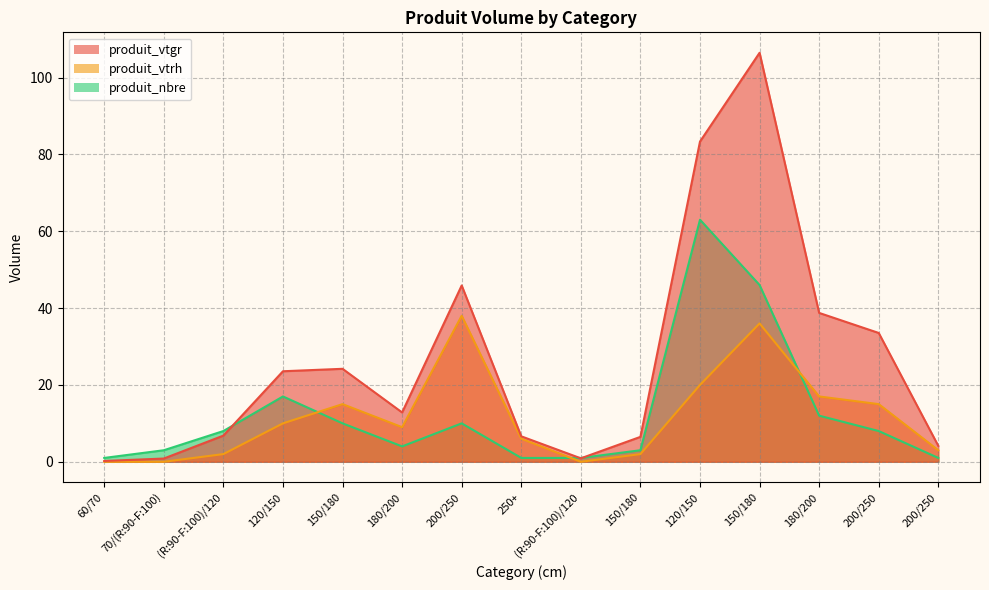

Reading left to right, list all the values displayed in this chart.

produit_vtgr: 60/70=0.2	70/(R:90-F:100)=0.8	(R:90-F:100)/120=6.8	120/150=23.6	150/180=24.2	180/200=12.8	200/250=45.9	250+=6.6	(R:90-F:100)/120=0.9	150/180=6.5	120/150=83.3	150/180=106.4	180/200=38.7	200/250=33.5	200/250=4.1
produit_vtrh: 60/70=0.0	70/(R:90-F:100)=0.0	(R:90-F:100)/120=2.0	120/150=10.0	150/180=15.0	180/200=9.0	200/250=38.0	250+=6.0	(R:90-F:100)/120=0.0	150/180=2.0	120/150=20.0	150/180=36.0	180/200=17.0	200/250=15.0	200/250=3.0
produit_nbre: 60/70=1.0	70/(R:90-F:100)=3.0	(R:90-F:100)/120=8.0	120/150=17.0	150/180=10.0	180/200=4.0	200/250=10.0	250+=1.0	(R:90-F:100)/120=1.0	150/180=3.0	120/150=63.0	150/180=46.0	180/200=12.0	200/250=8.0	200/250=1.0